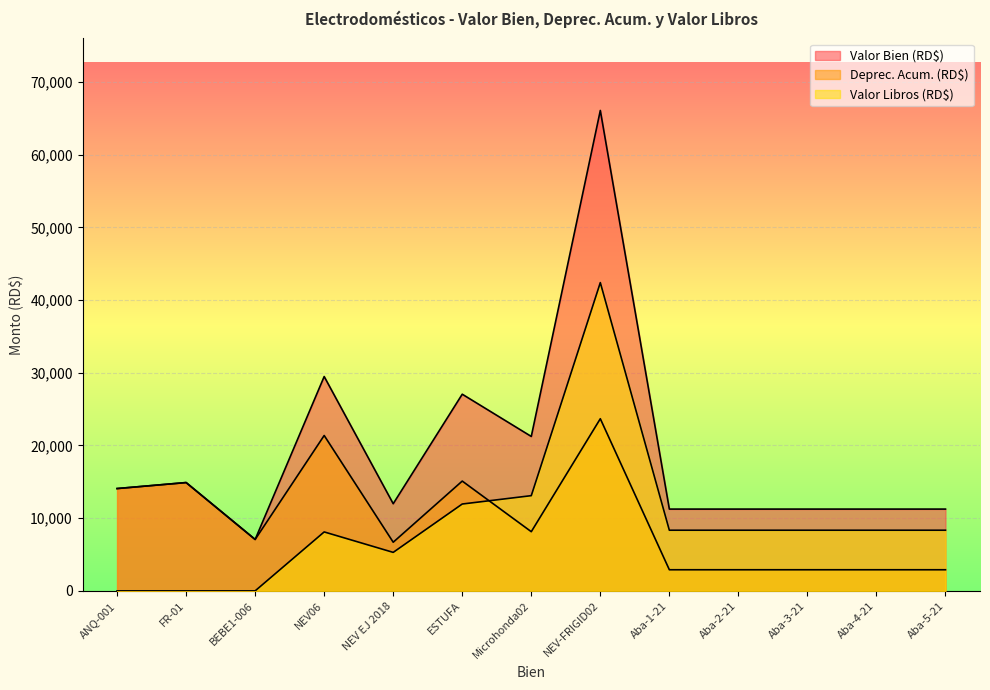

How many lines are shown in the chart?

3